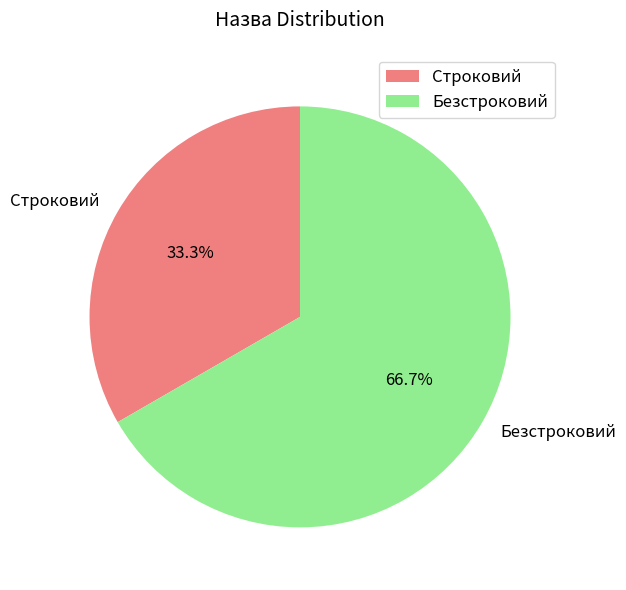

Count the number of slices in the pie.

2